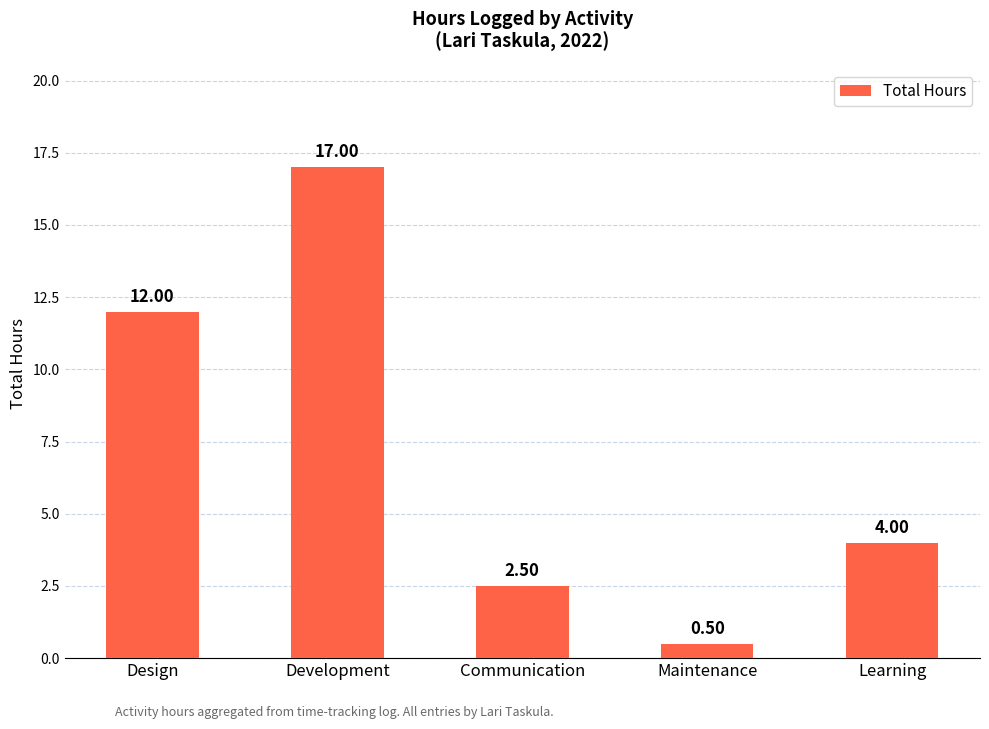

What is the value of the 5th bar from the left?

4.0